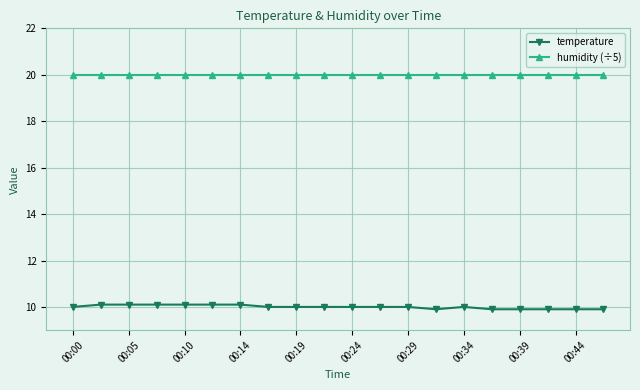

Which series has the largest total across all categories?

humidity (÷5)